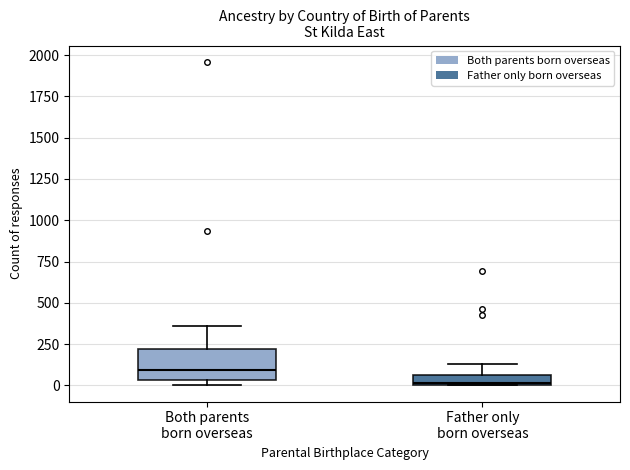

Where is the lower edge of the box for Both parents born overseas on the y-axis? The values are not printed on the chart, so give them approximately, as read against the axis.

50